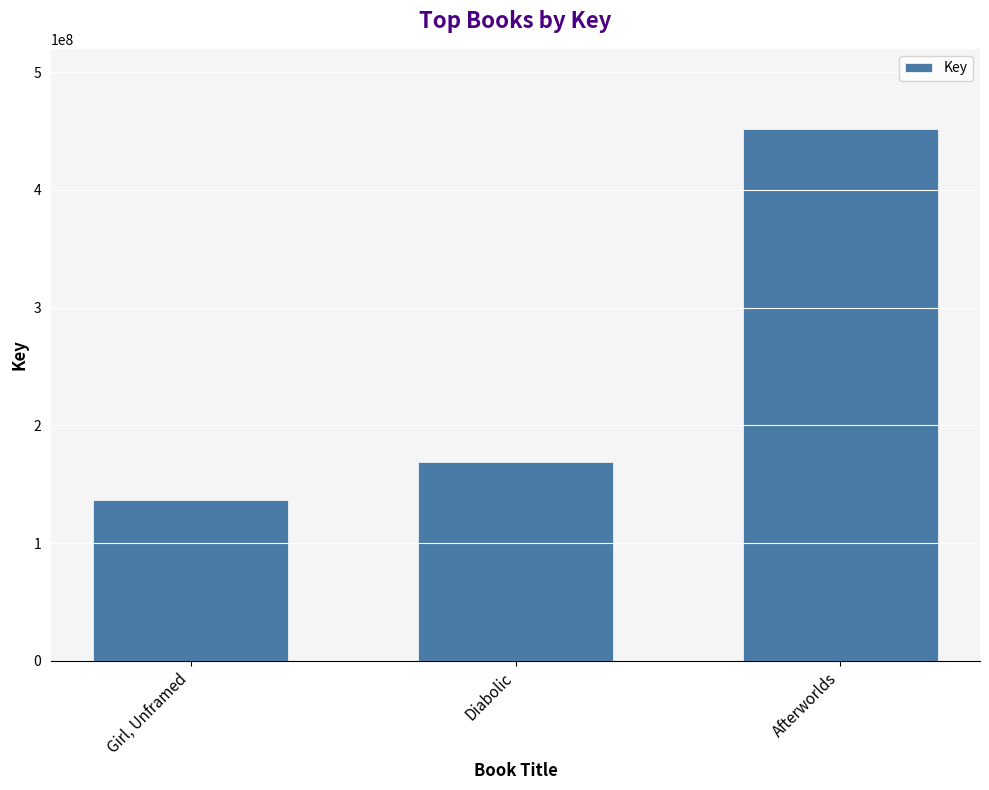

Between Afterworlds and Girl, Unframed, which is larger?

Afterworlds